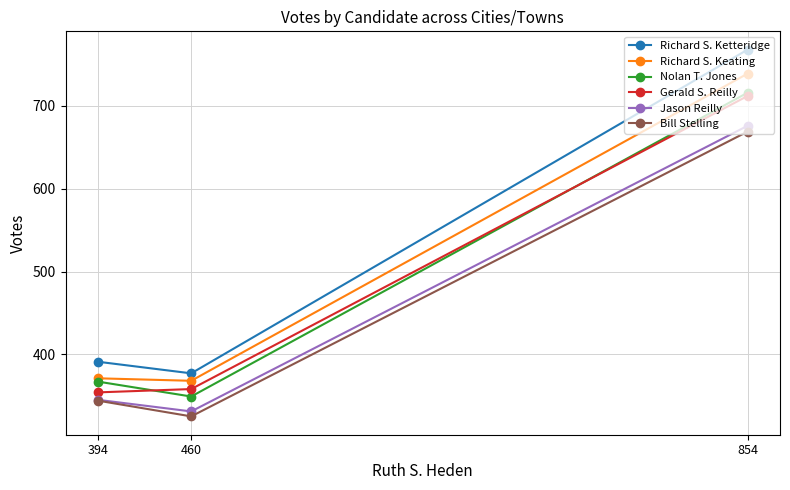

Where is Nolan T. Jones nearest to the value 532?

394